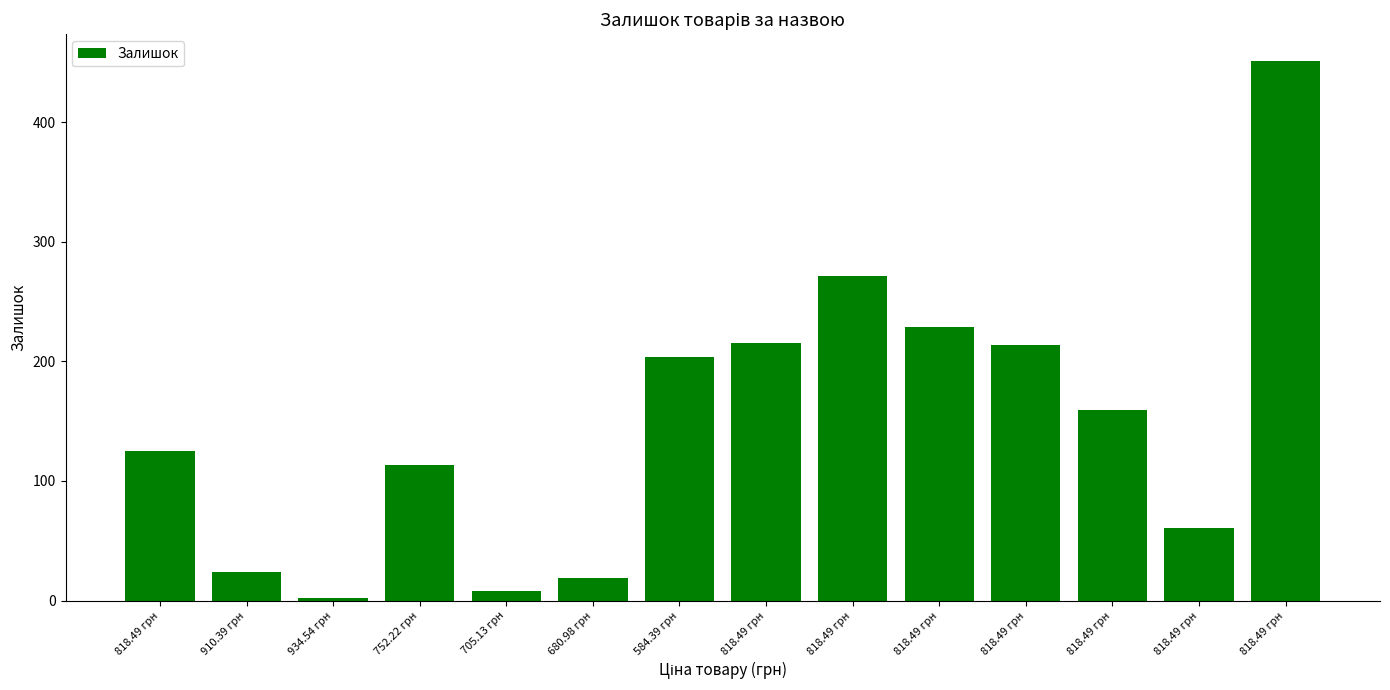

True or false: the data shows 19 at 680.98 грн.

True